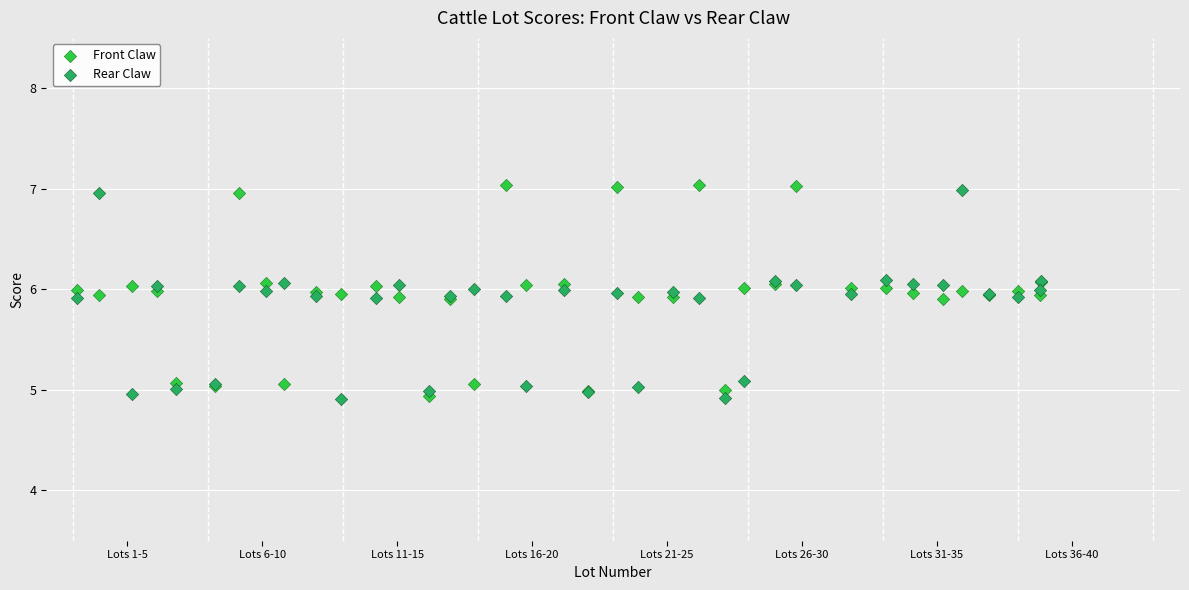

What is the X range (max minus min) for the scatter plot?

35.7